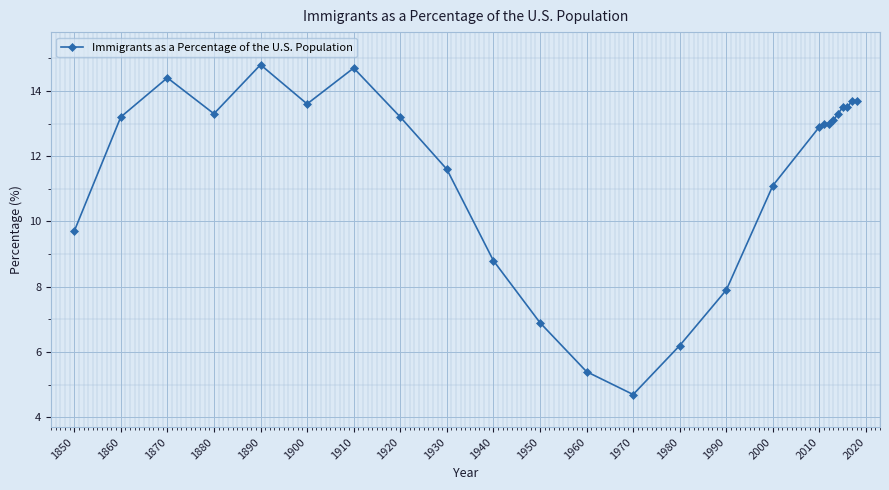

What is the greatest value displayed?

14.8